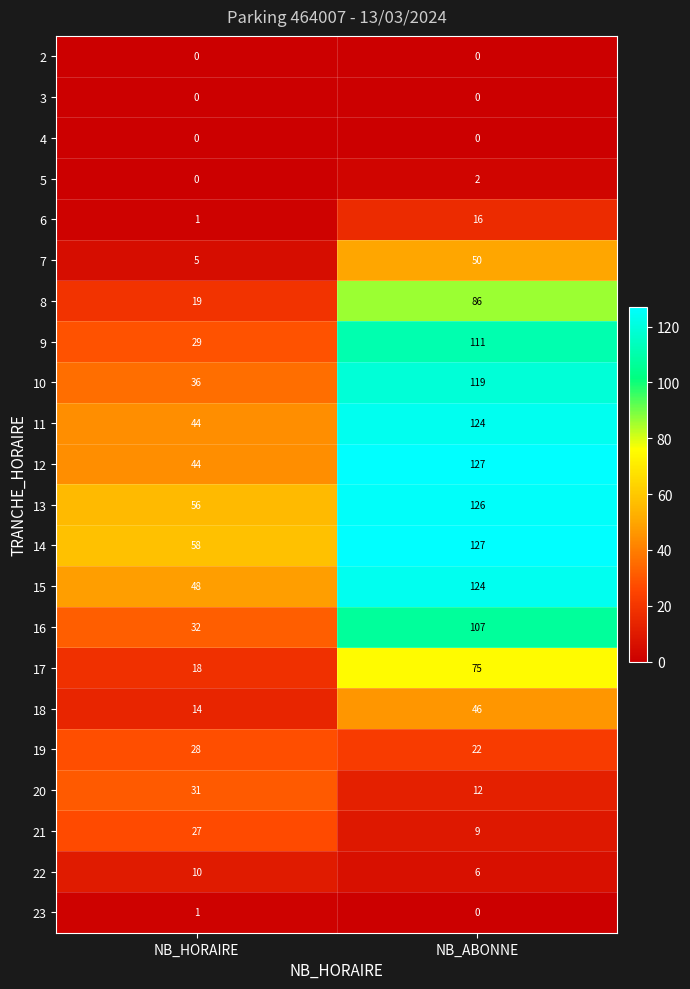

At how many categories does at least one series exceed 47?

2